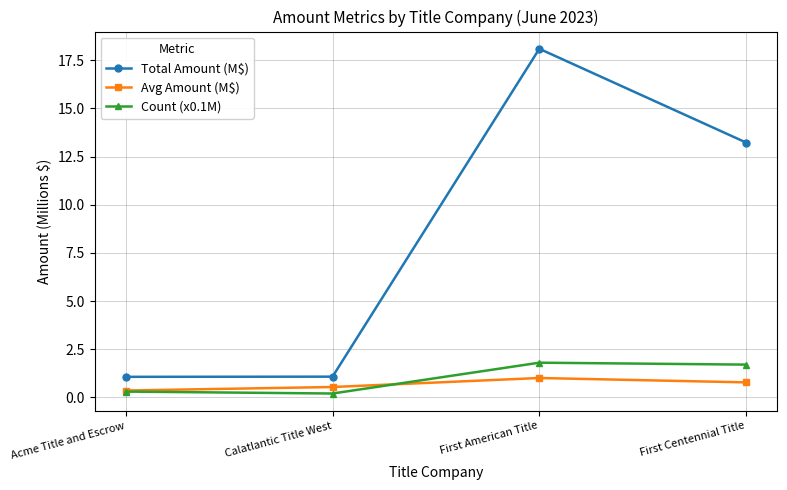

Which series has the largest total across all categories?

Total Amount (M$)